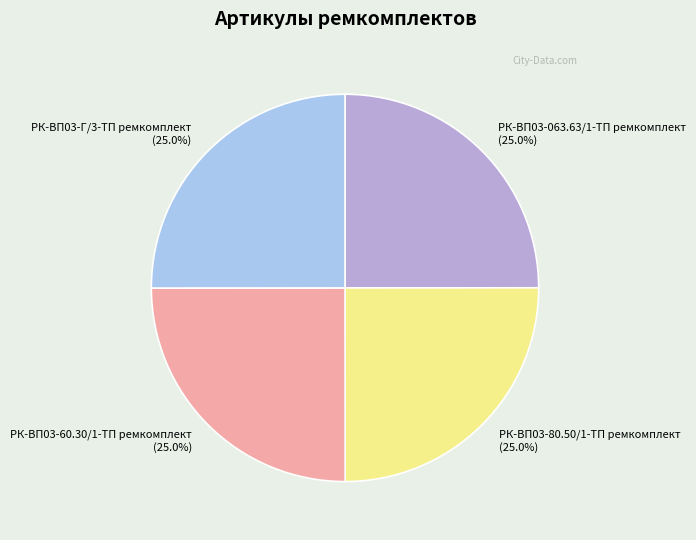

What is the ratio of the value at РК-ВП03-Г/3-ТП ремкомплект to the value at РК-ВП03-063.63/1-ТП ремкомплект?

1.0